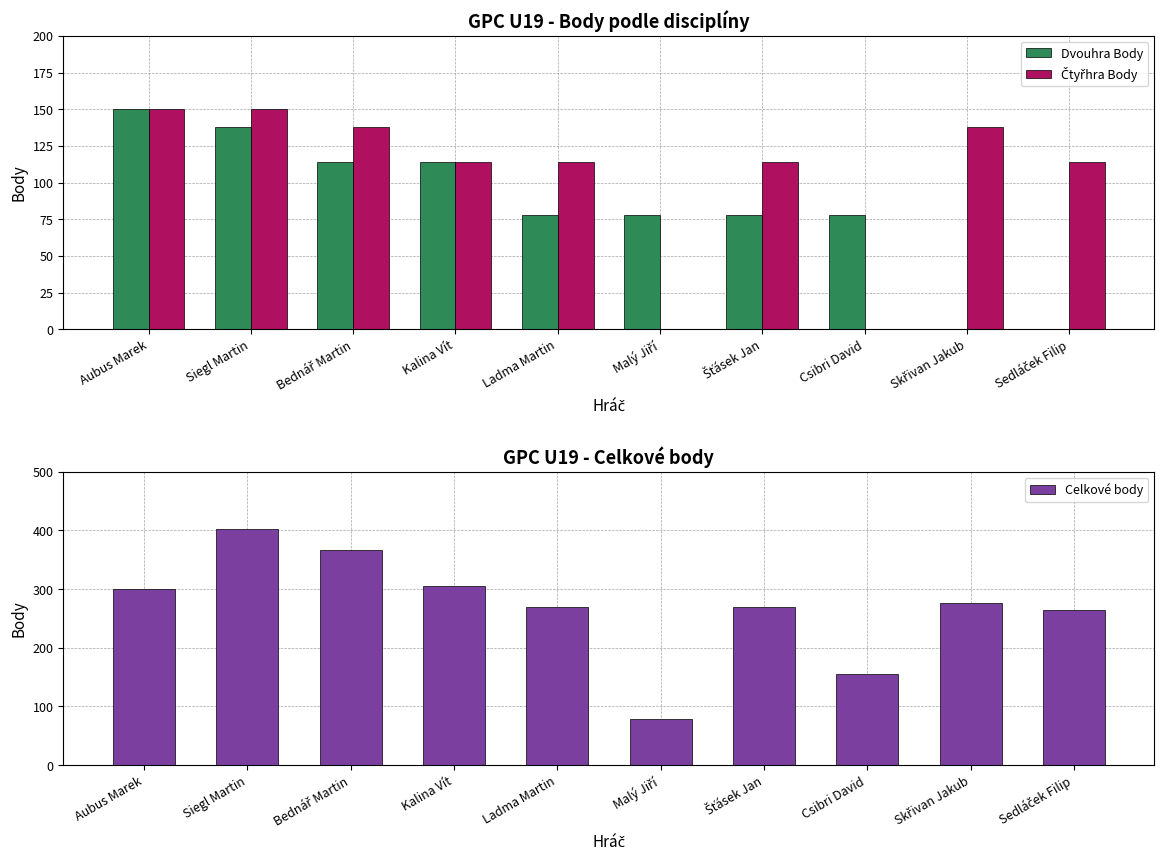

At which category is the sum across all series the highest?

Siegl Martin